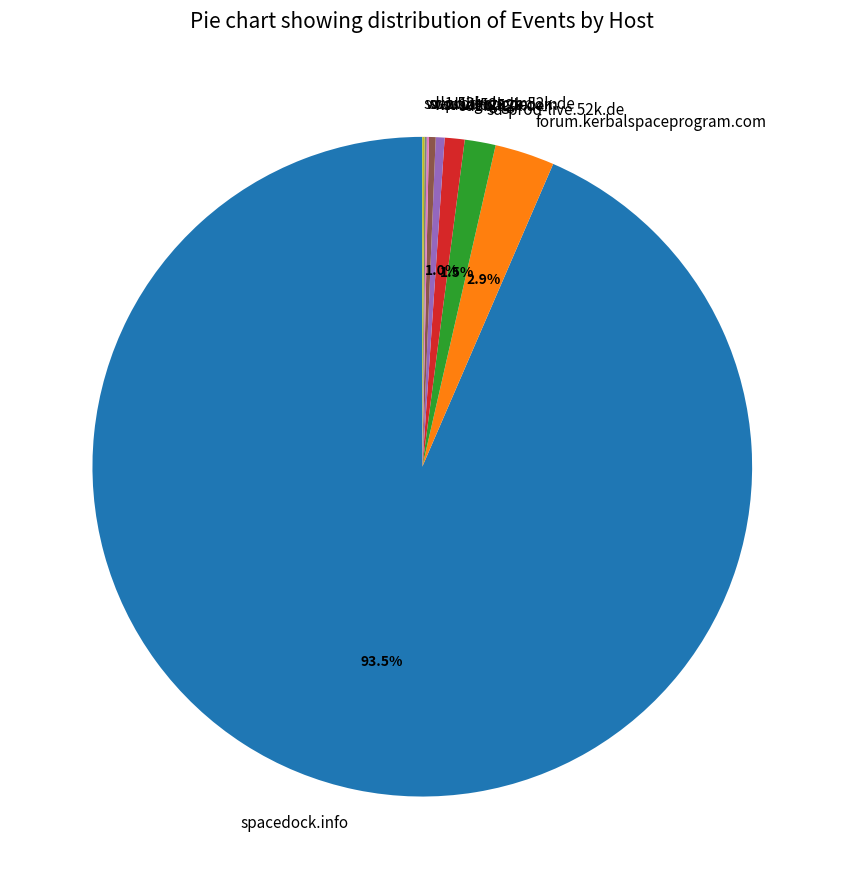

How much of the chart is everything except sd1b.52k.de?

99.0%